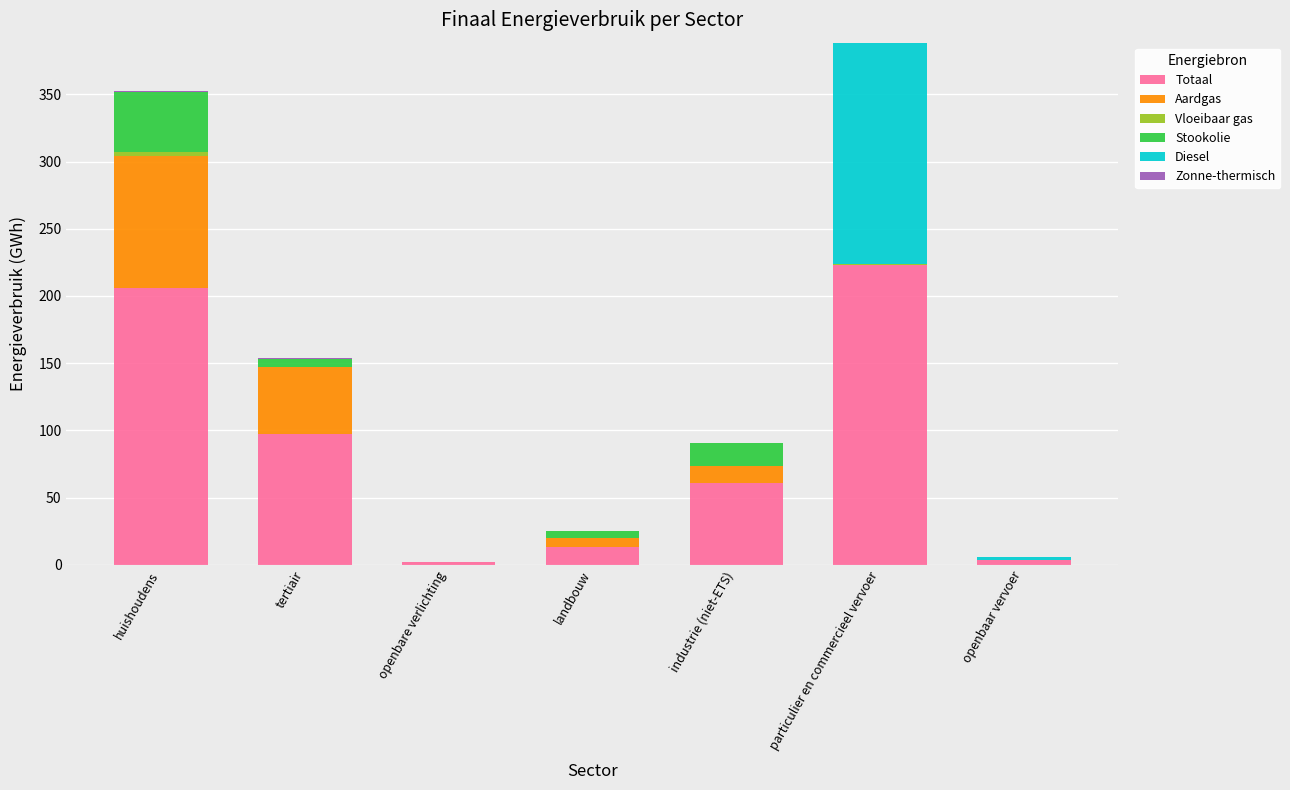

Where is Totaal nearest to the value 112?

tertiair